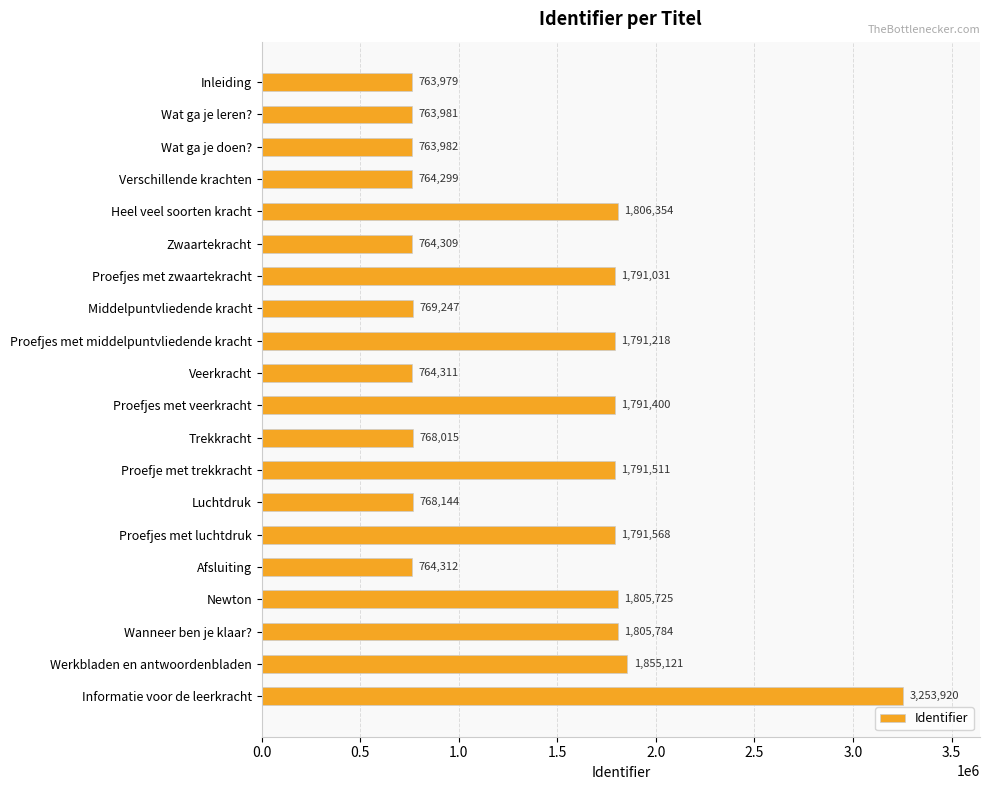

Is it true that the value at Newton is 2751093?

False